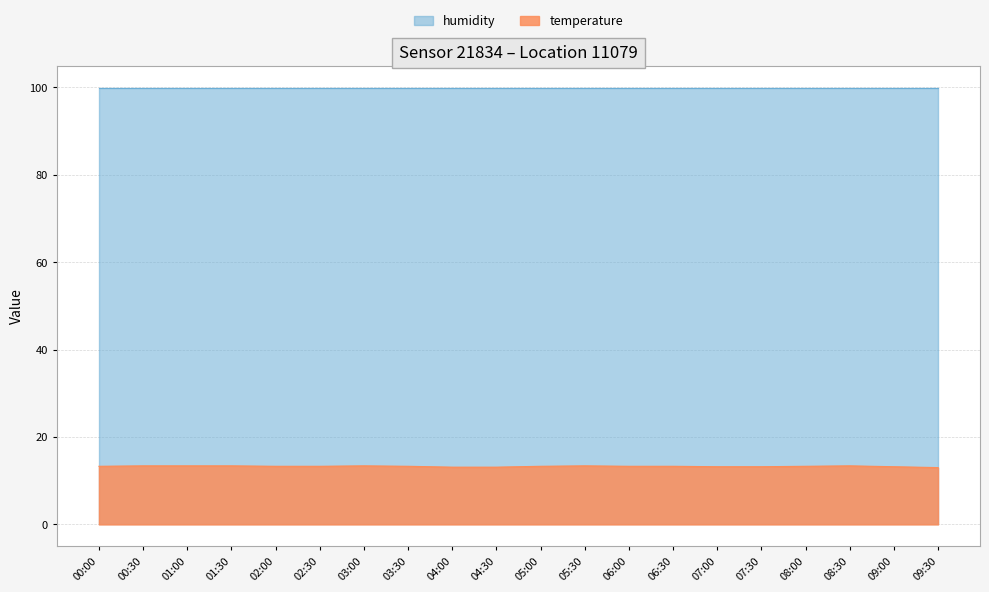

At which label is the value closest to 13?

09:30